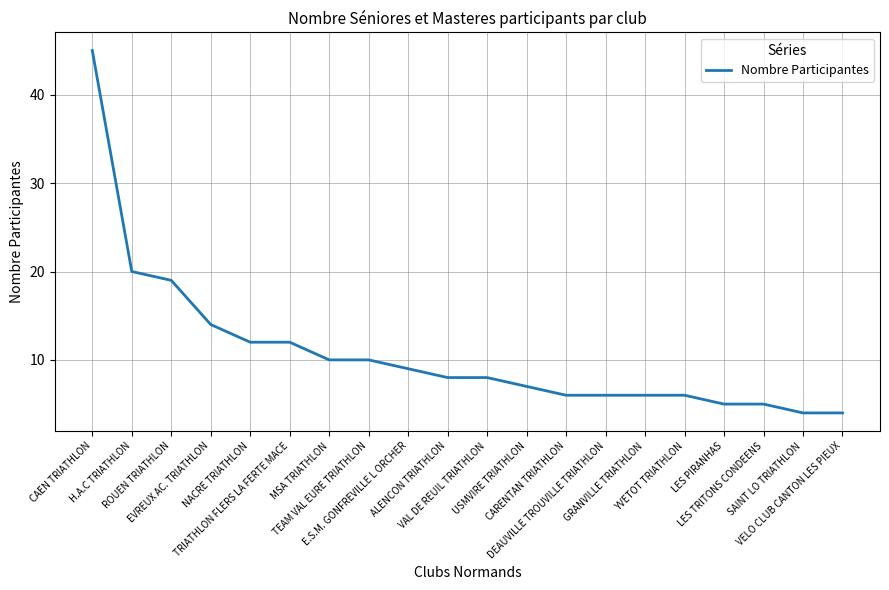

Reading left to right, list all the values displayed in this chart.

45	20	19	14	12	12	10	10	9	8	8	7	6	6	6	6	5	5	4	4